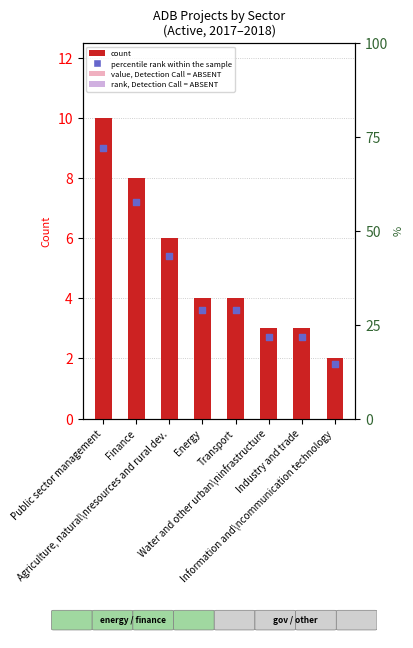

What is the total value across all series at Information and\ncommunication technology?

5.6